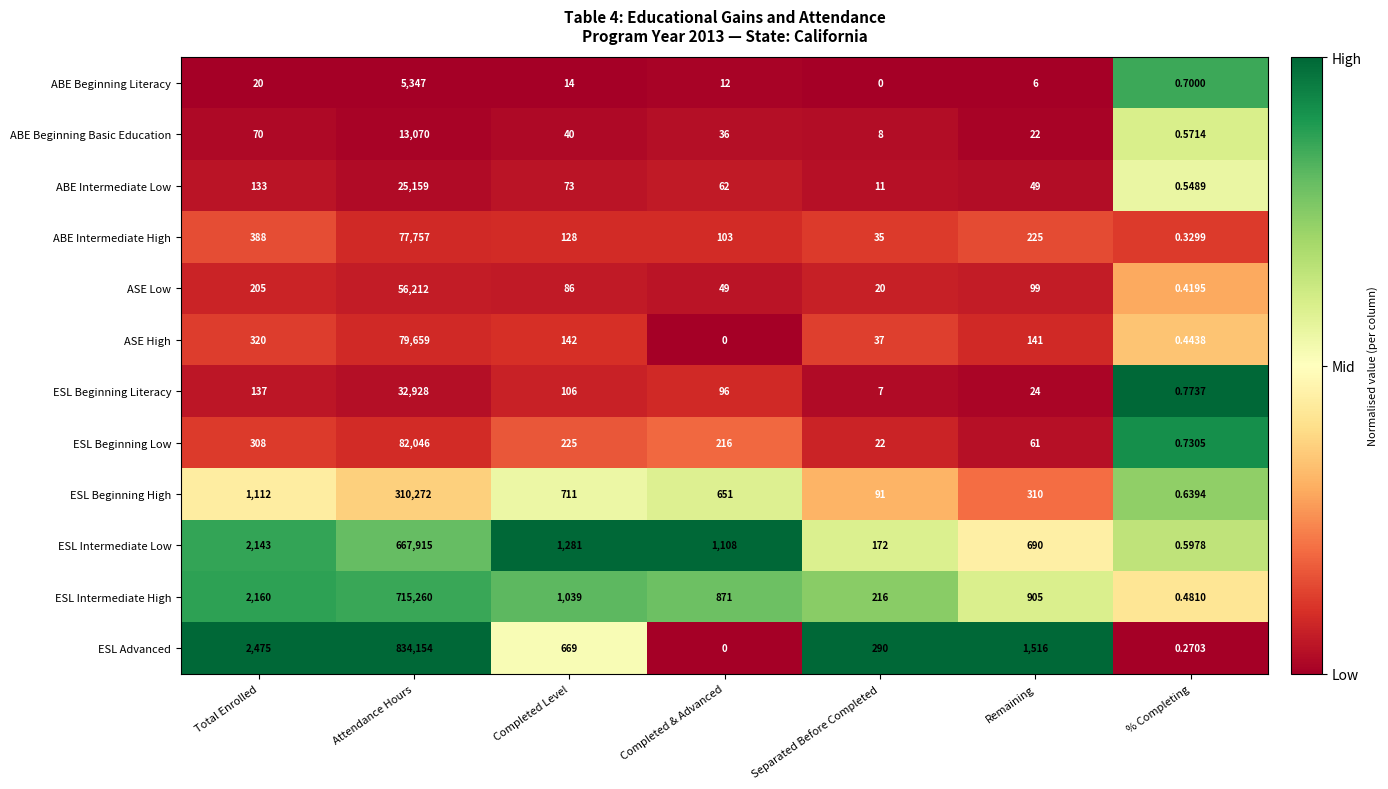

At which label does ESL Beginning Literacy reach its minimum?

% Completing